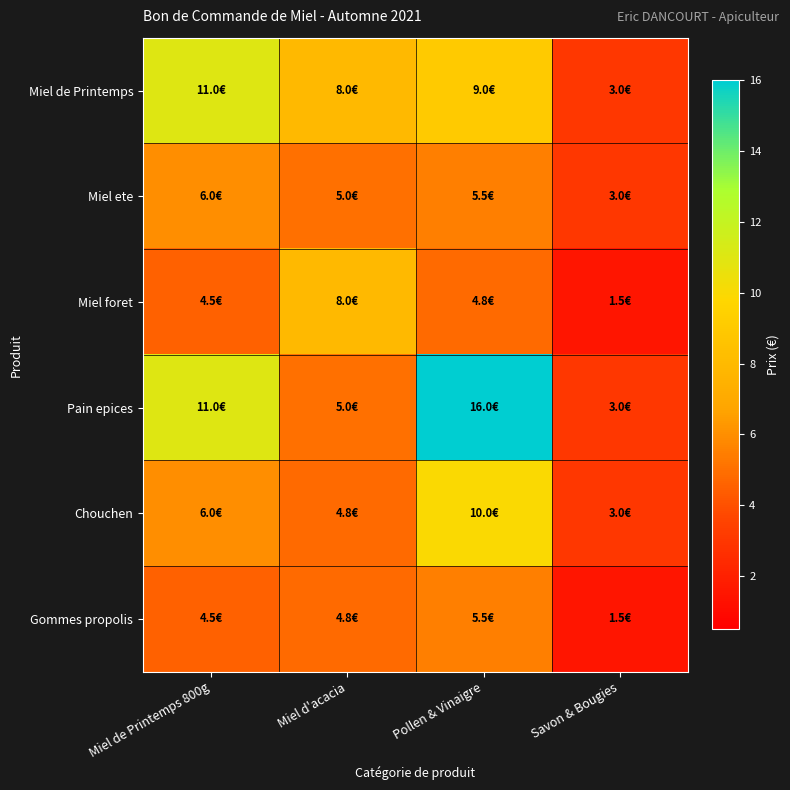

At Savon & Bougies, list the series in order from smallest to largest.

Miel foret, Gommes propolis, Miel de Printemps, Miel ete, Pain epices, Chouchen